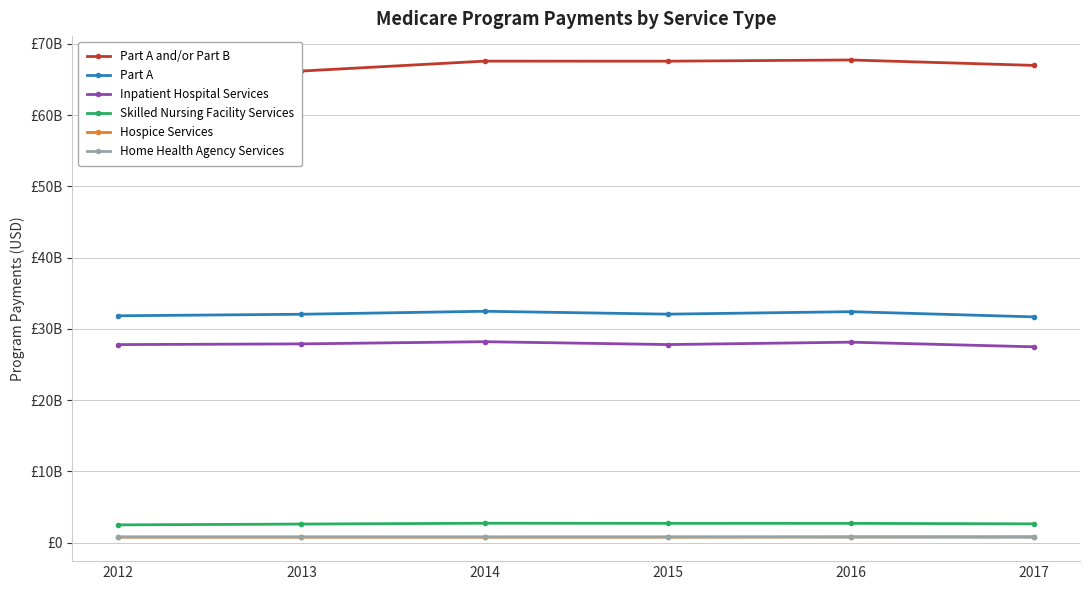

At which label is Hospice Services closest to 794227207?

2016